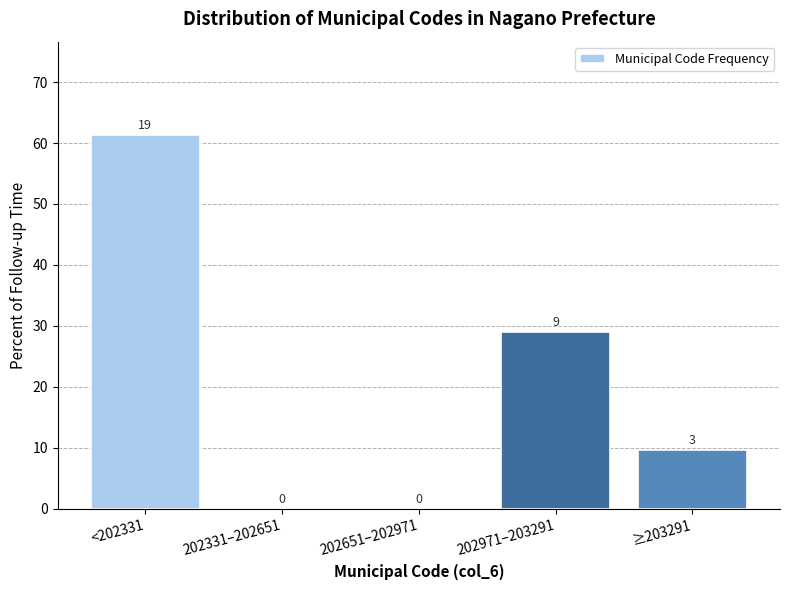

Are the bars horizontal?

No